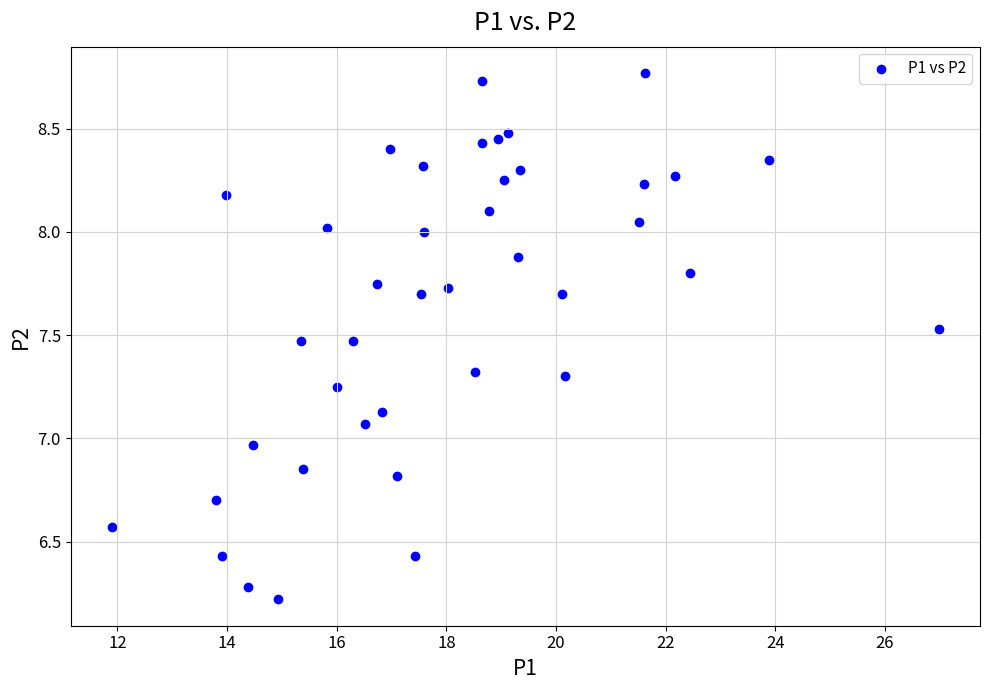

What is the range of X values (max minus min)?

15.1